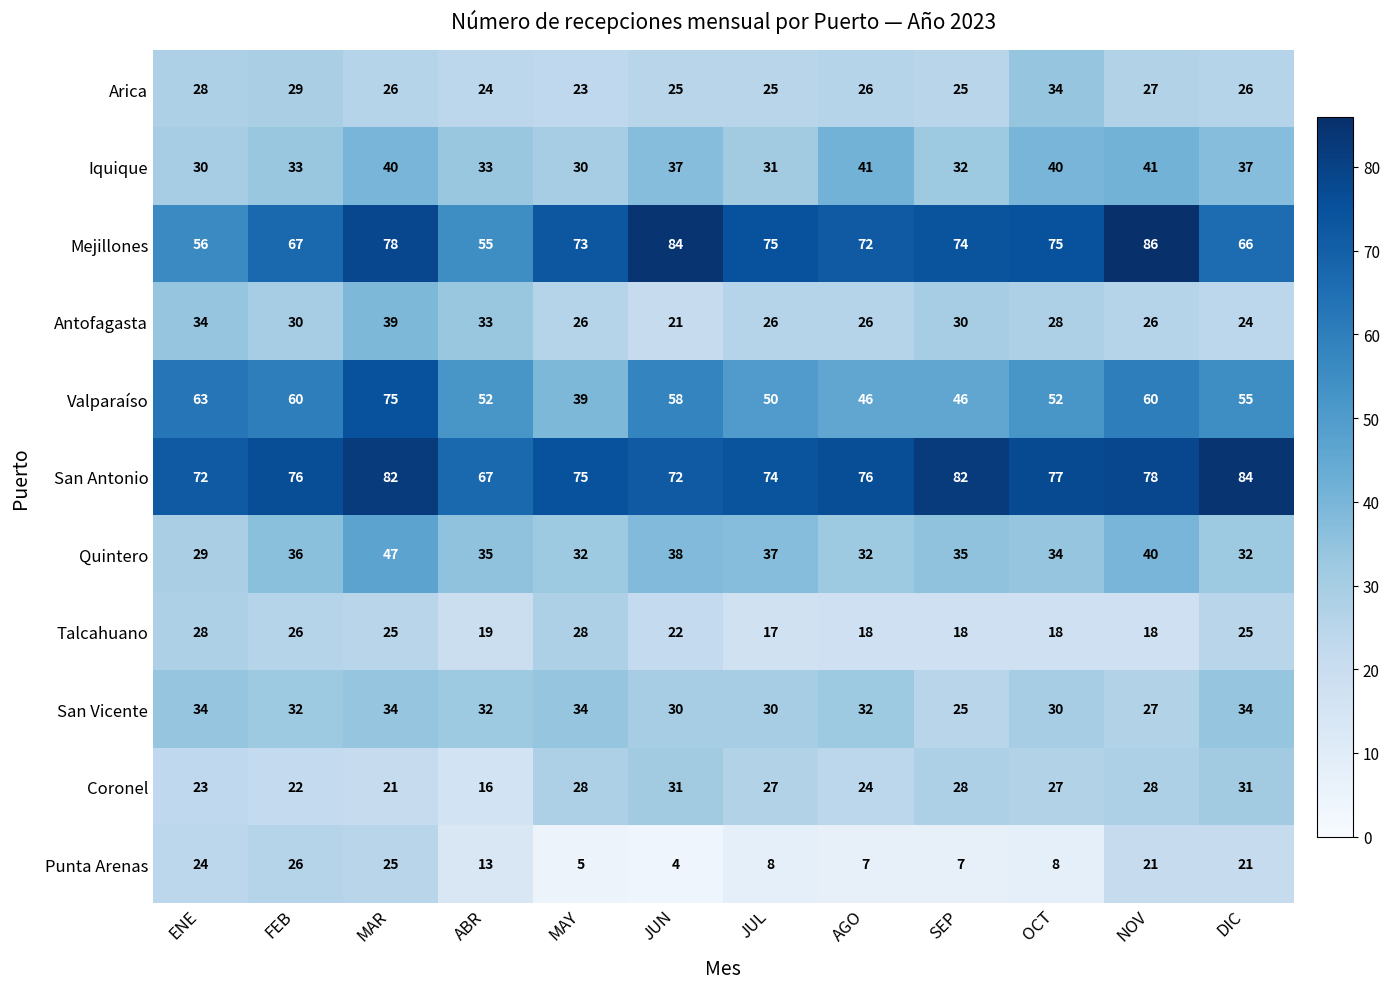

What is the difference between the maximum and minimum values in the Talcahuano series?

11